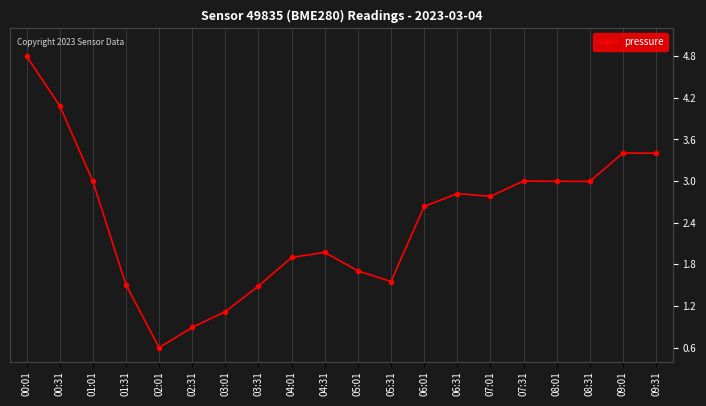

At which label does the data first exceed 2?

00:01